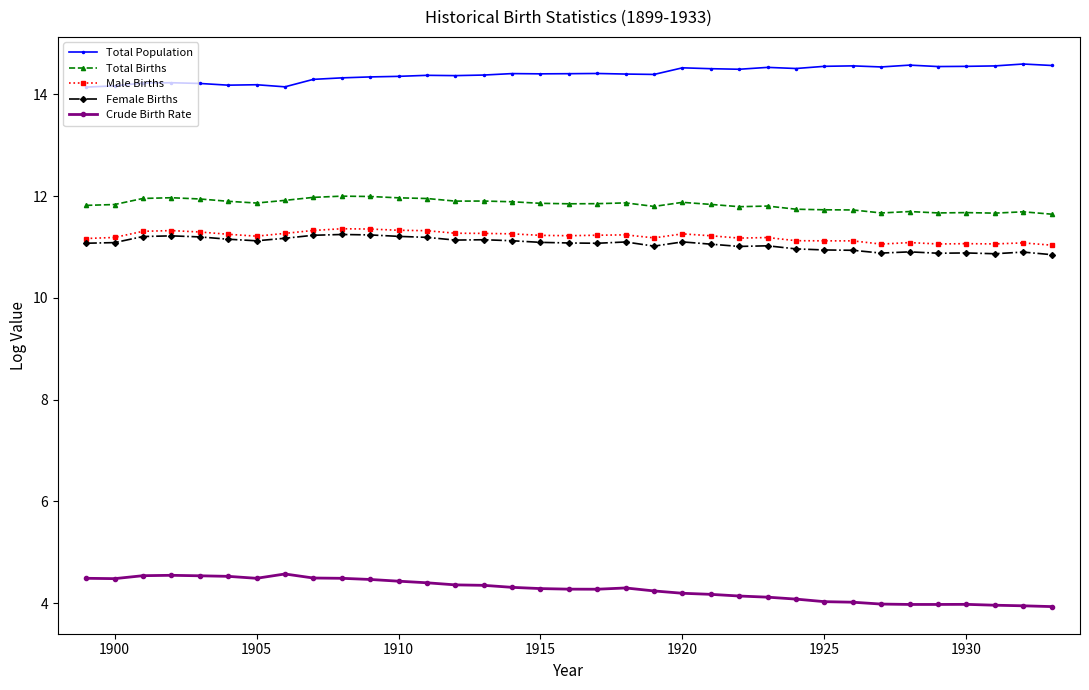

At how many categories does at least one series exceed 7?

35